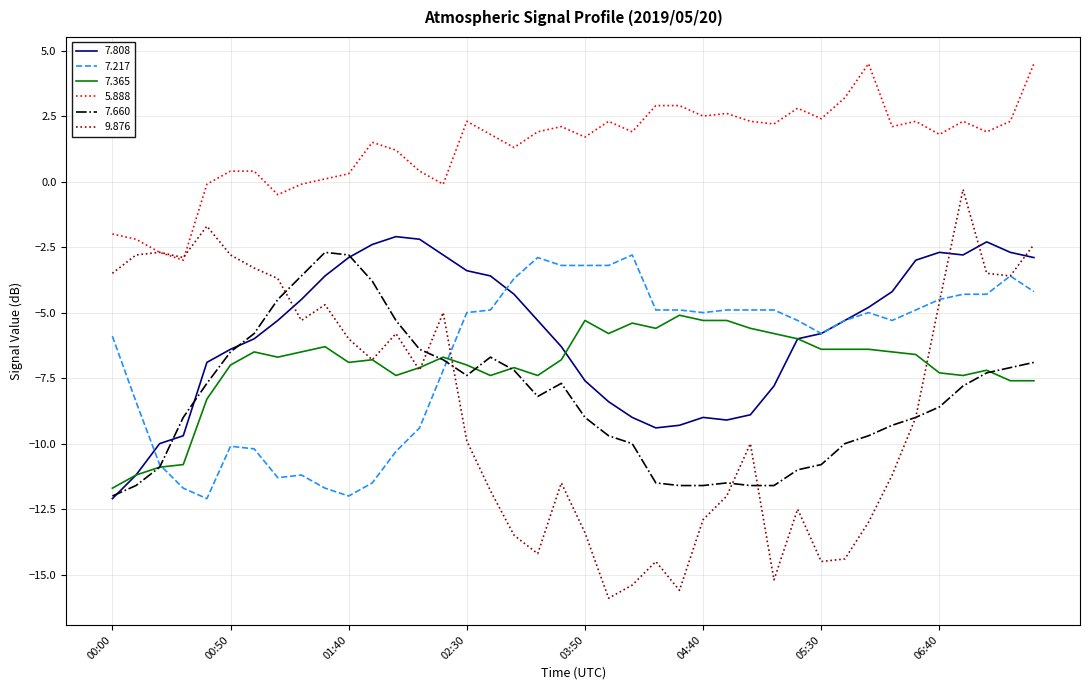

What is the smallest value displayed?

-15.9